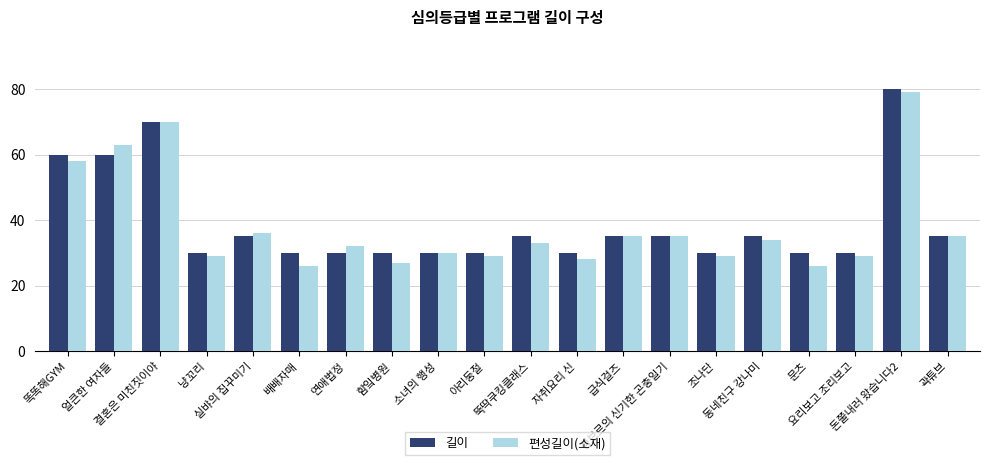

What is the spread (max minus min) of values at 조나단?

1